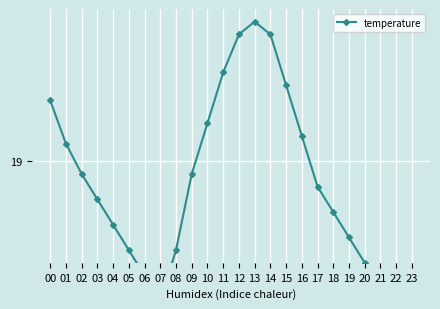

List the labels in order of value, largest first.

13, 12, 14, 11, 15, 00, 10, 16, 01, 02, 09, 17, 03, 18, 04, 19, 05, 08, 20, 06, 21, 07, 22, 23